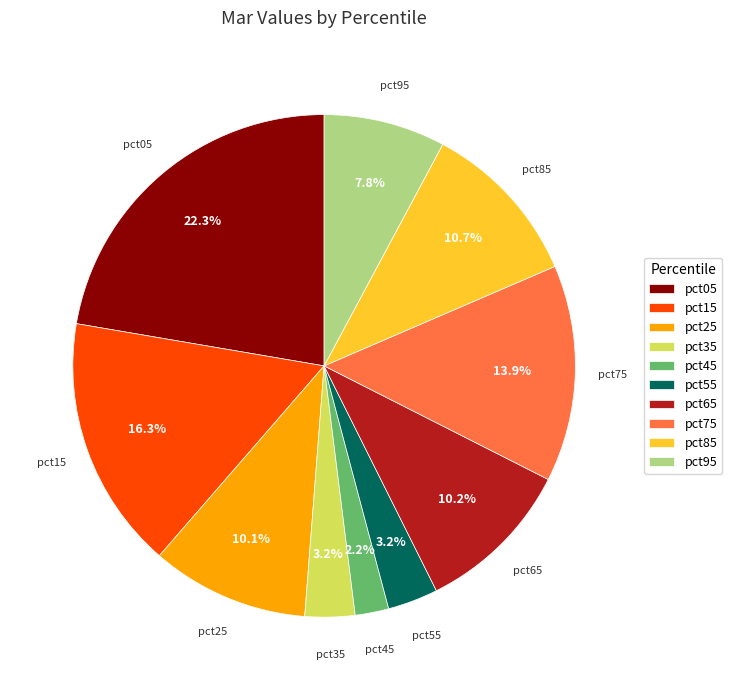

Is it true that pct45 is 2% of the pie?

True